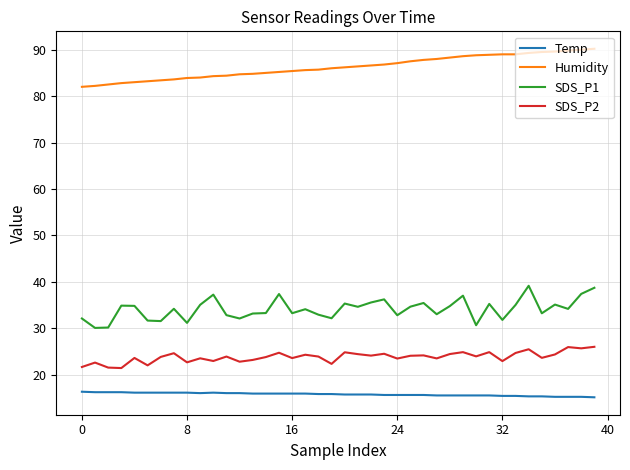

True or false: SDS_P1 and Humidity cross at least once.

False